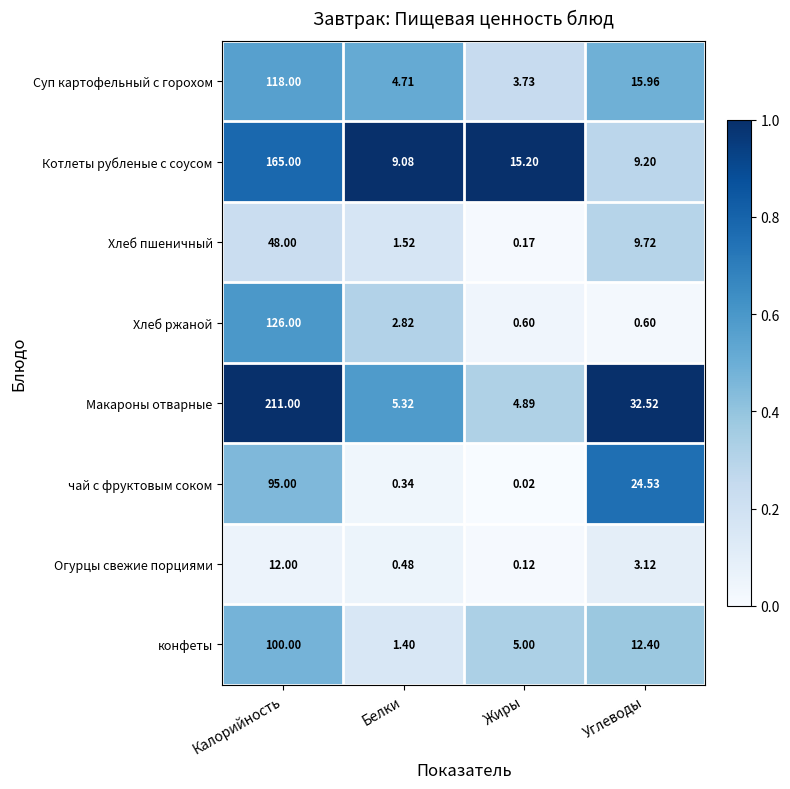

Which series changed the most between Белки and Жиры?

Котлеты рубленые с соусом